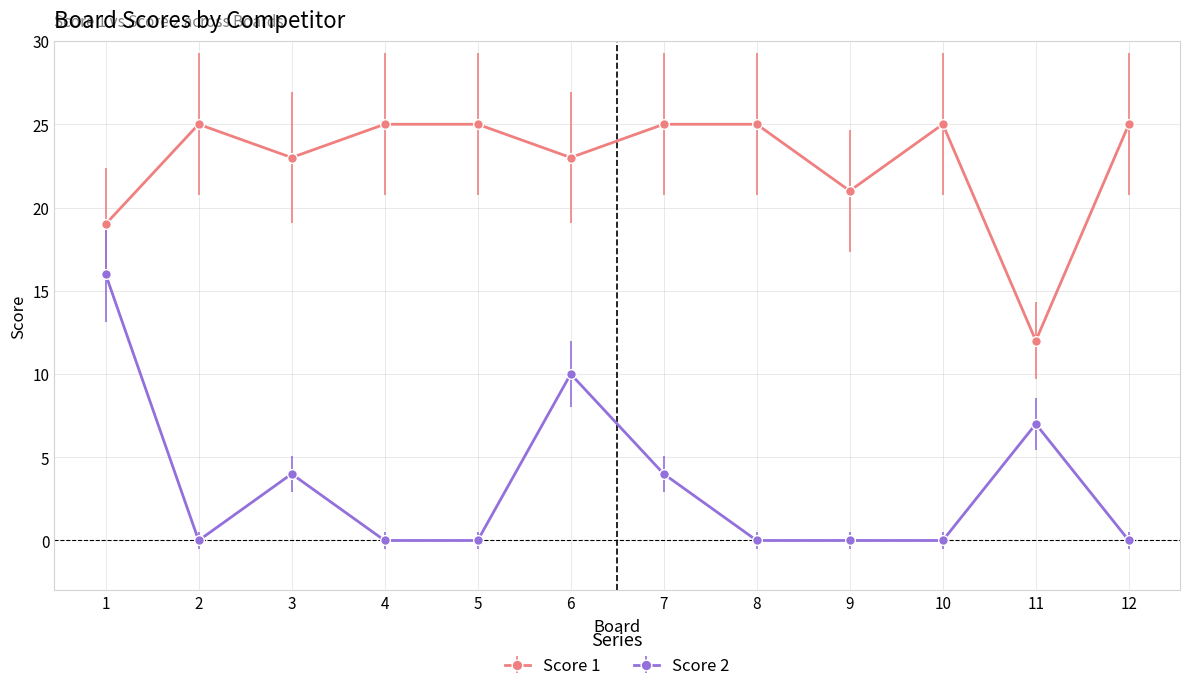

Rank the series at 9 from lowest to highest value.

Score 2, Score 1